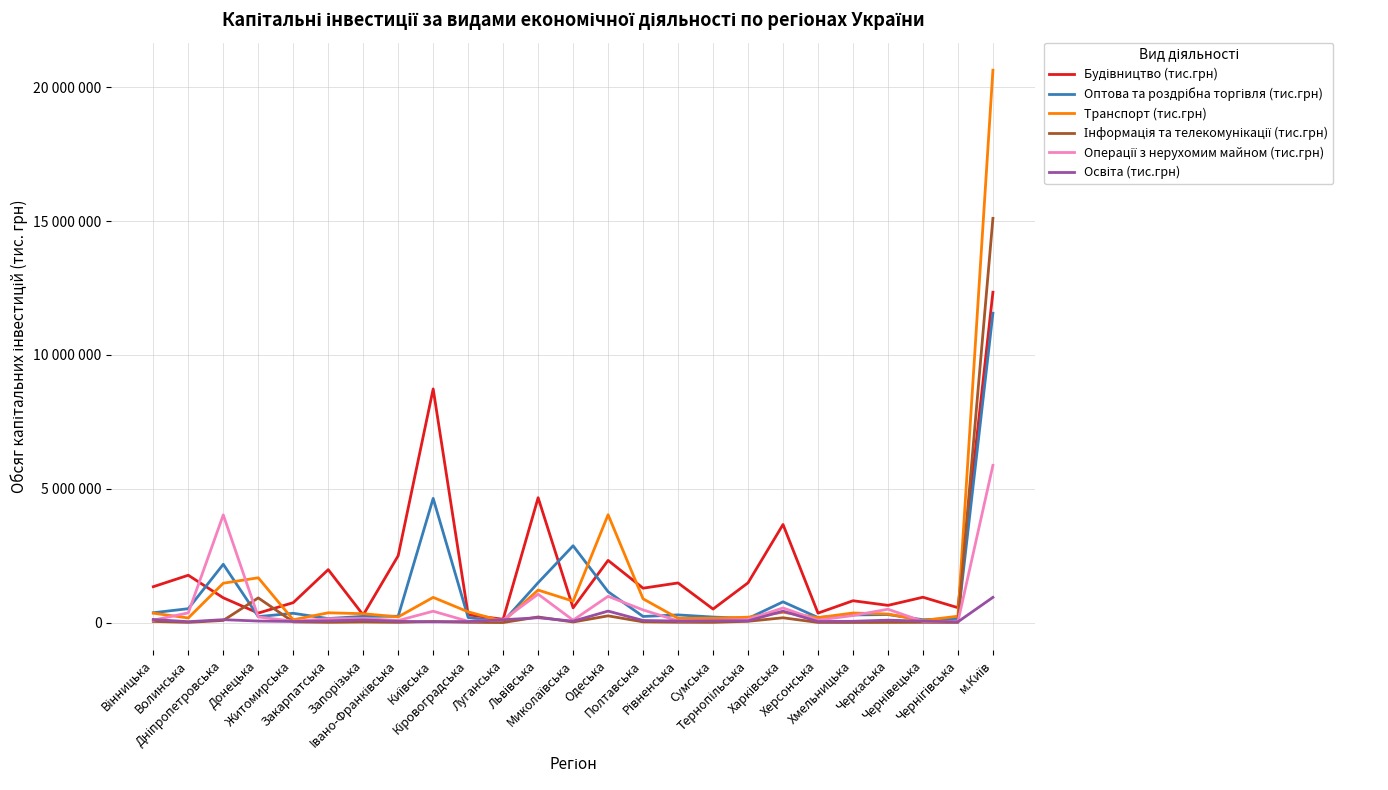

Reading right to left, what are all the values shown in this chart?

Будівництво (тис.грн): 12345893	555091	946185	642122	814989	352027	3664250	1485035	504329	1480238	1284297	2323169	548763	4665109	121923	288573	8731691	2498322	282209	1977430	743135	353513	924562	1767925	1339600
Оптова та роздрібна торгівля (тис.грн): 11561079	153843	105057	298085	284478	187793	773986	152488	205569	285582	227108	1152777	2869853	1489280	34199	187404	4640599	235932	230932	149952	346083	222423	2177805	518184	366188
Транспорт (тис.грн): 20644295	237535	74398	318544	356797	182631	382889	199525	161024	158383	886668	4030338	798740	1213727	43932	400235	940246	210810	330544	364264	102375	1673012	1470182	170808	350320
Інформація та телекомунікації (тис.грн): 15106735	3436	8303	5841	2470	4249	178346	46783	7704	11201	25819	250169	20480	208227	672	8733	38480	7779	21808	8532	24248	921260	78384	6526	41874
Операції з нерухомим майном (тис.грн): 5875078	31009	41664	497699	261821	89399	544869	118274	74349	62004	471357	980746	87801	1060120	101932	45697	423727	74592	151181	142019	48354	209880	4022489	360783	88457
Освіта (тис.грн): 941837	27209	52762	89177	46666	38846	423641	63498	65352	55687	77035	427794	50503	179870	105279	35879	25925	44848	96243	60828	39467	55990	107360	31754	113478